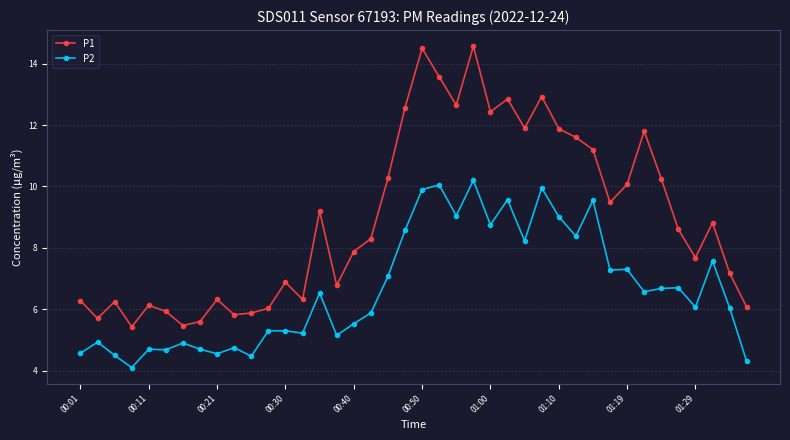

What is the lowest value of the P2 series?

4.1